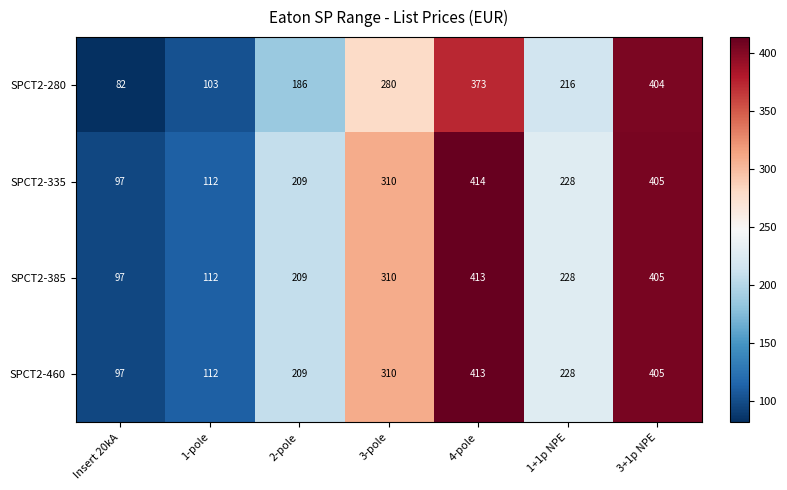

Where does the SPCT2-385 series first go above 228?

3-pole